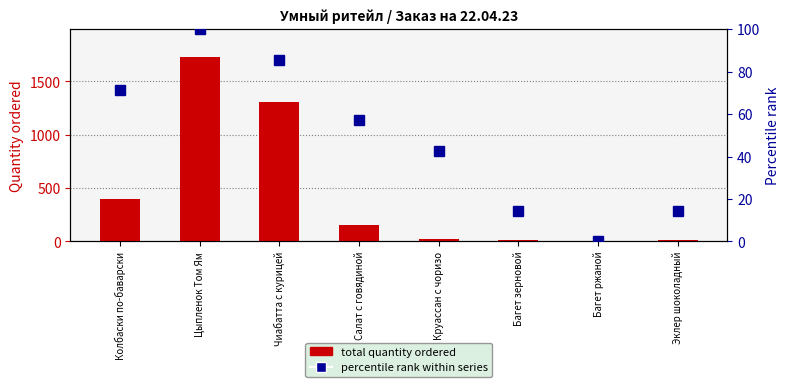

What is the average value of the total quantity ordered series?

455.0